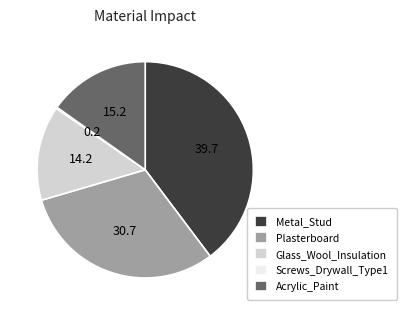

What is the largest slice in the pie chart?

Metal_Stud